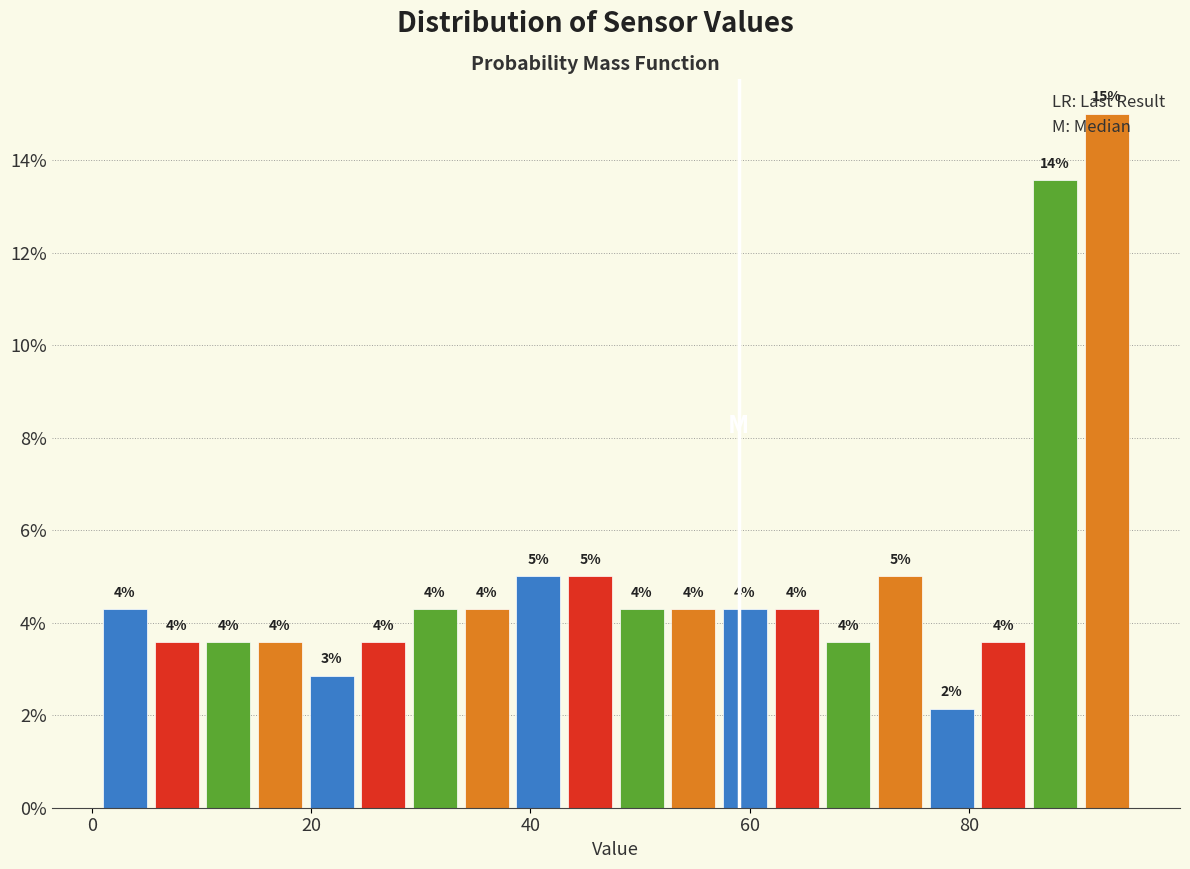

Around what value on the x-axis is the tallest bar? Give the approximate position of its centre, as read against the axis.

92